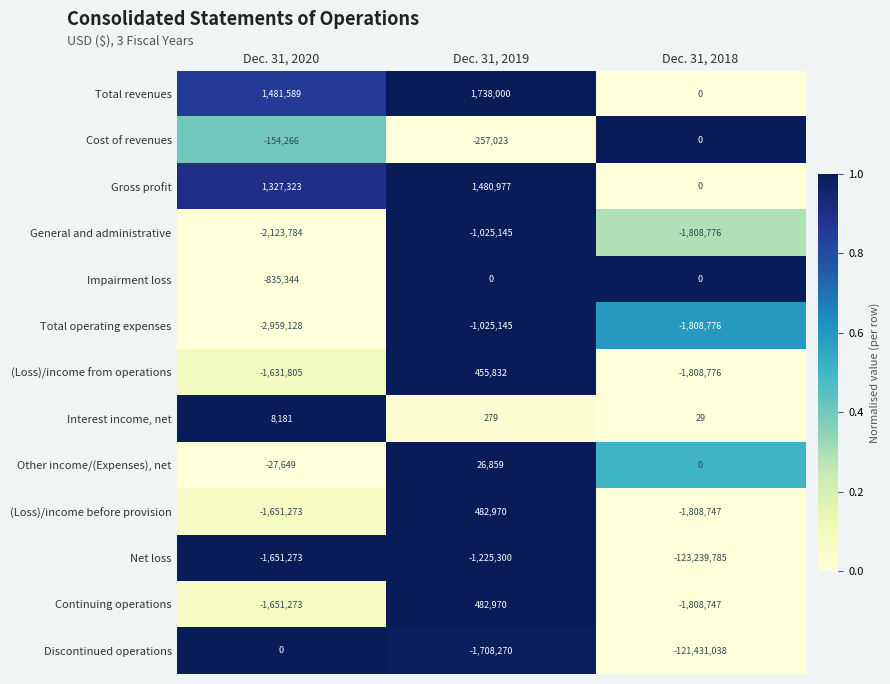

At which label does General and administrative reach its peak?

Dec. 31, 2019